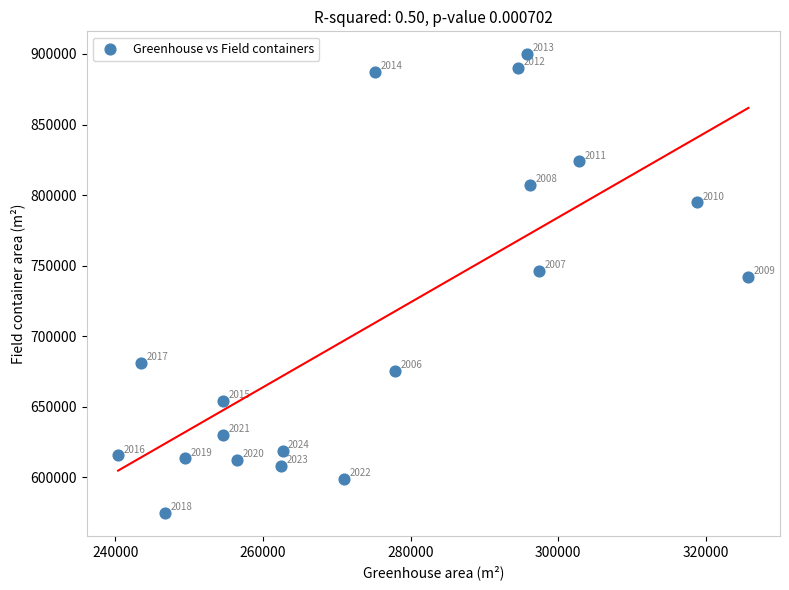

What is the range of Y values (max minus min)?

324895